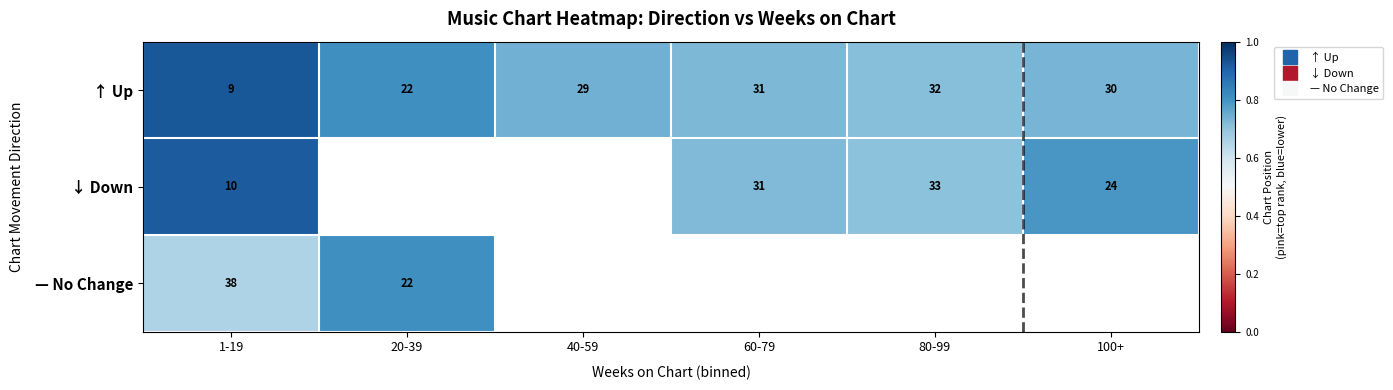

How many series are shown in this chart?

3